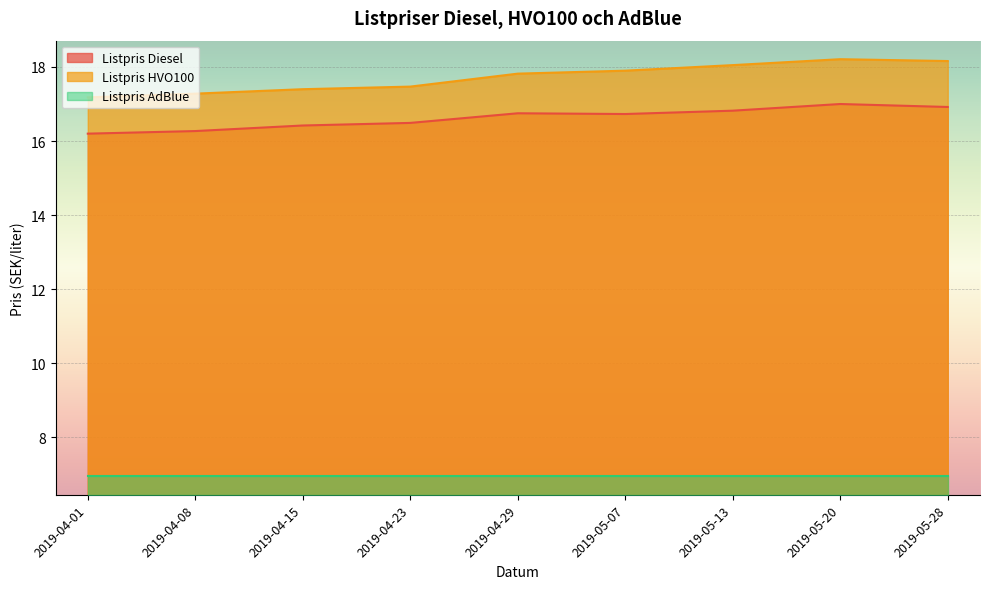

The Listpris Diesel series shows 16.9 at 2019-05-28. True or false?

True